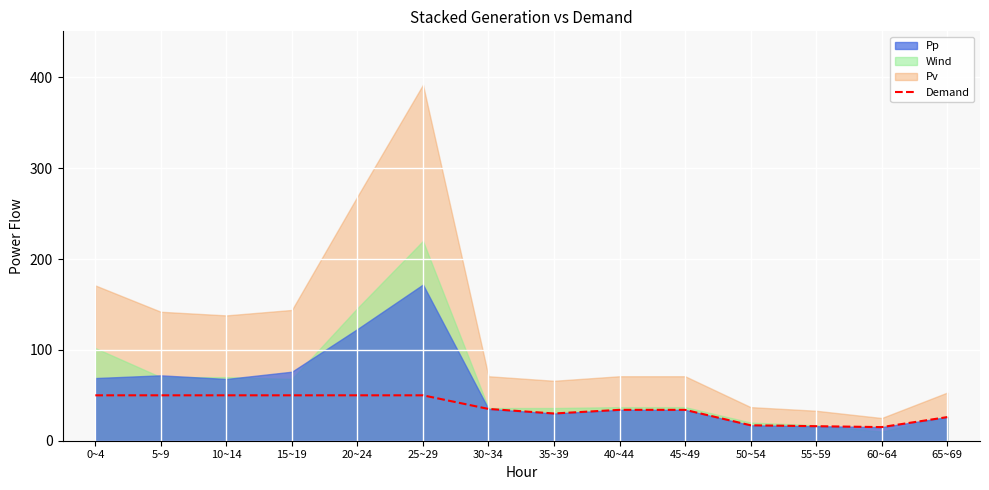

What is the value of the 11th point from the left?

17